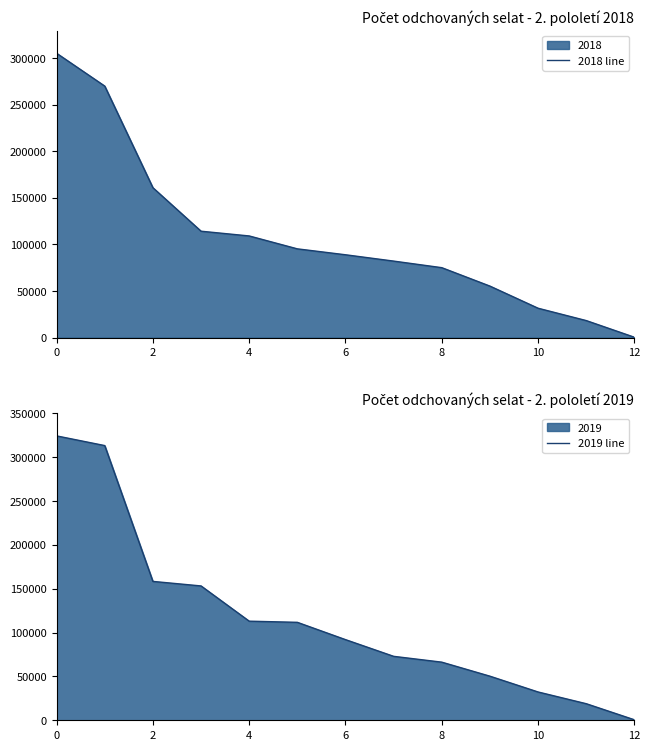

The value of 2018 line at 6 is 28302. True or false?

False